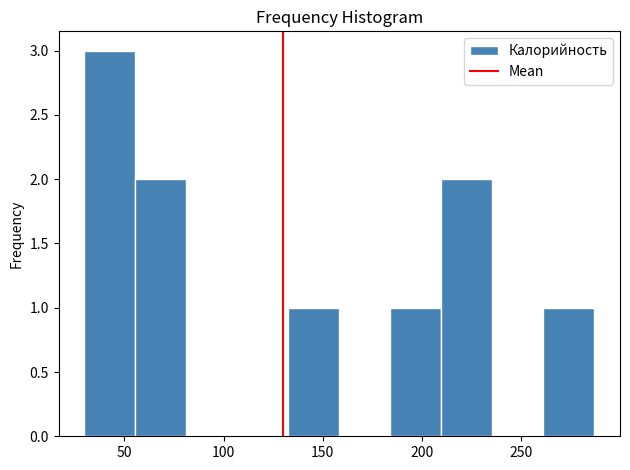

Reading left to right, list every bar in this chart as the range it spans on the x-axis followed by its height. Neither the bar edges nor the heights are printed on the chart, so give them approximately, as read against the axes.

30 to 55: 3
55 to 80: 2
80 to 105: 0
105 to 135: 0
135 to 160: 1
160 to 185: 0
185 to 210: 1
210 to 235: 2
235 to 260: 0
260 to 285: 1